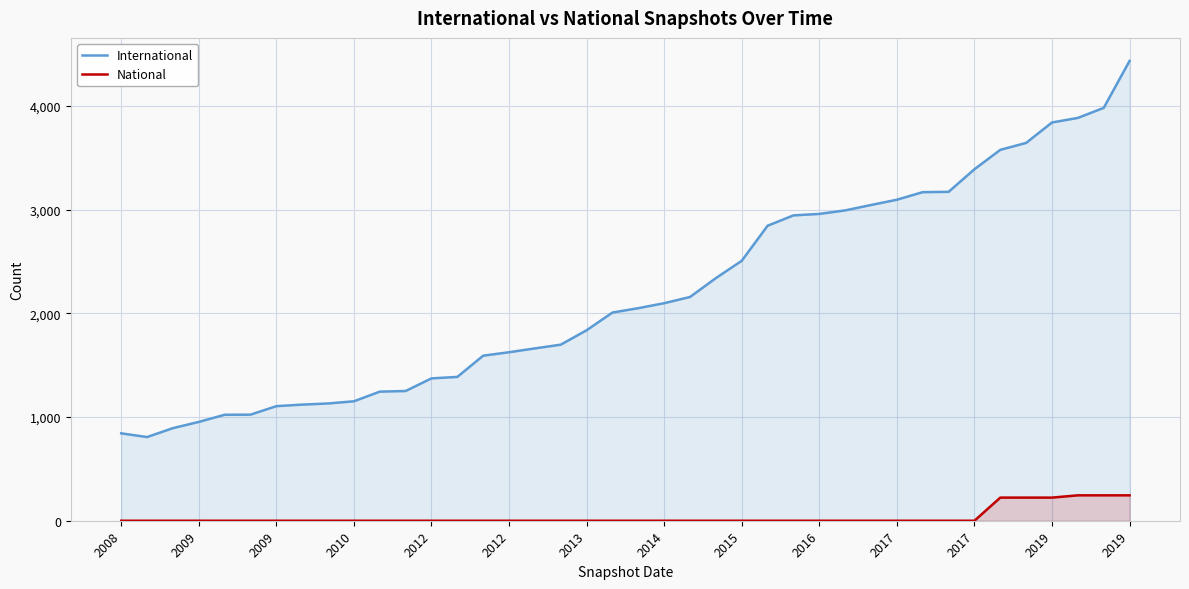

The value of National at 26 is -150. True or false?

False